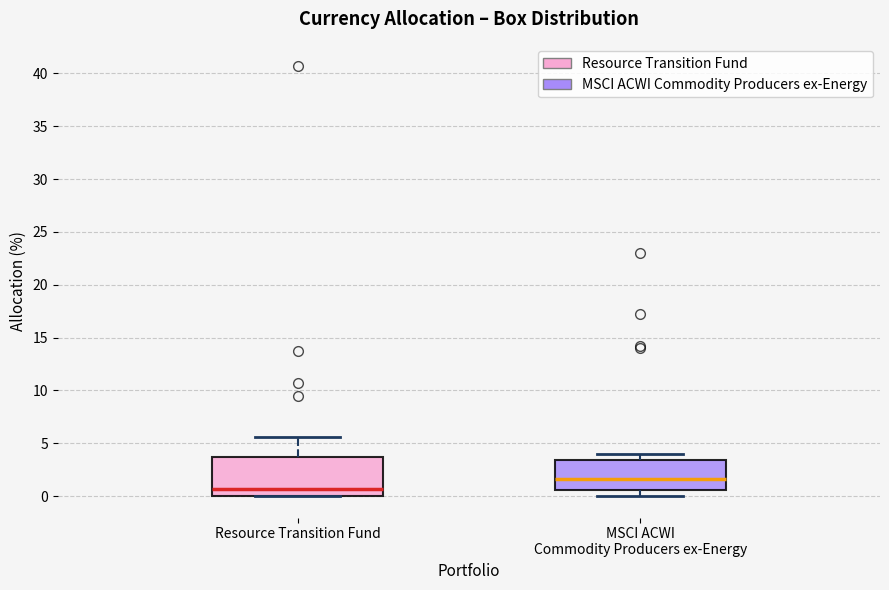

Where does the upper whisker of the box for MSCI ACWI Commodity Producers ex-Energy end on the y-axis? The values are not printed on the chart, so give them approximately, as read against the axis.

4.0